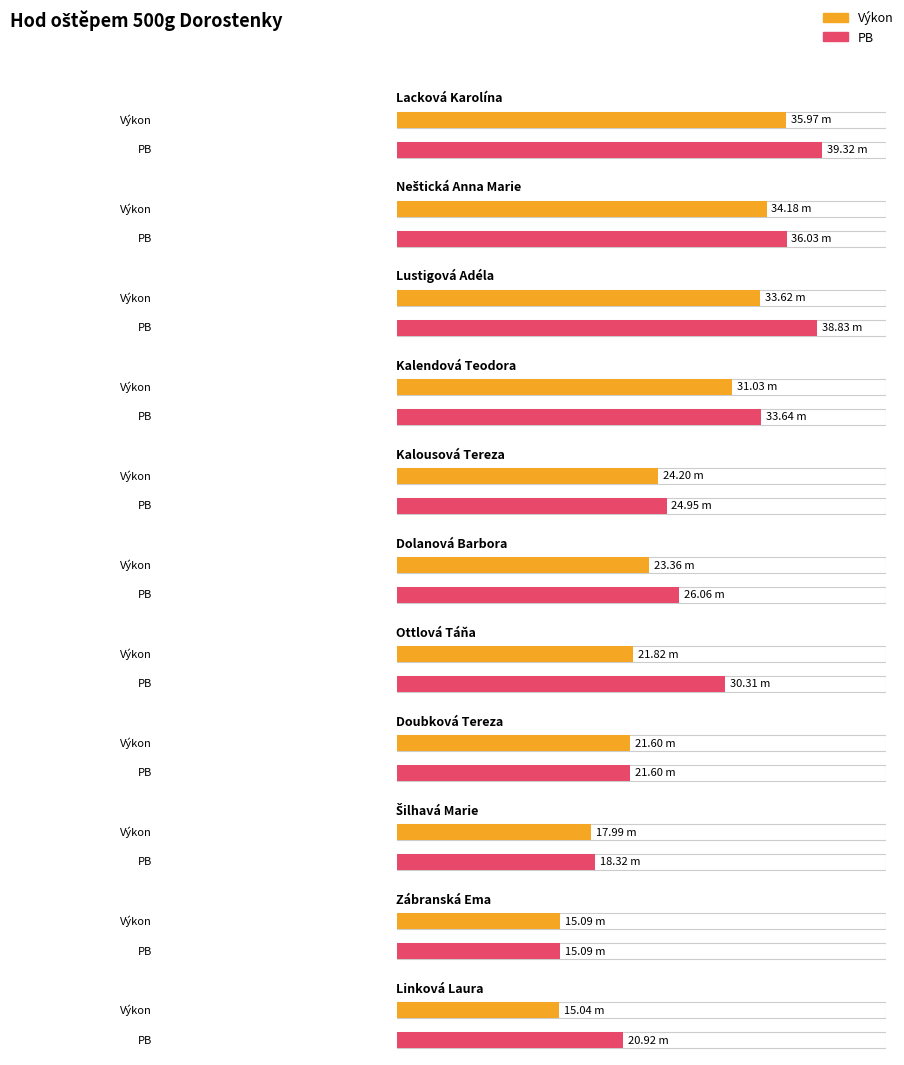

Reading left to right, extract all data points from this chart.

Výkon: Lacková Karolína=36.0	Neštická Anna Marie=34.2	Lustigová Adéla=33.6	Kalendová Teodora=31.0	Kalousová Tereza=24.2	Dolanová Barbora=23.4	Ottlová Táňa=21.8	Doubková Tereza=21.6	Šilhavá Marie=18.0	Zábranská Ema=15.1	Linková Laura=15.0
PB: Lacková Karolína=39.3	Neštická Anna Marie=36.0	Lustigová Adéla=38.8	Kalendová Teodora=33.6	Kalousová Tereza=24.9	Dolanová Barbora=26.1	Ottlová Táňa=30.3	Doubková Tereza=21.6	Šilhavá Marie=18.3	Zábranská Ema=15.1	Linková Laura=20.9